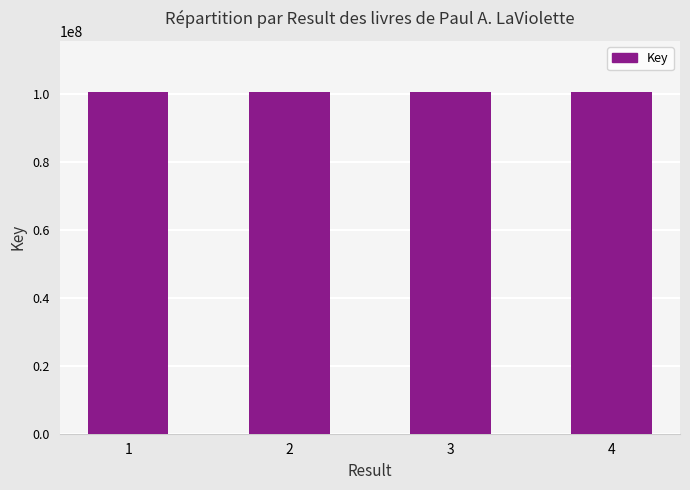

What is the ratio of the value at 4 to the value at 2?

1.0